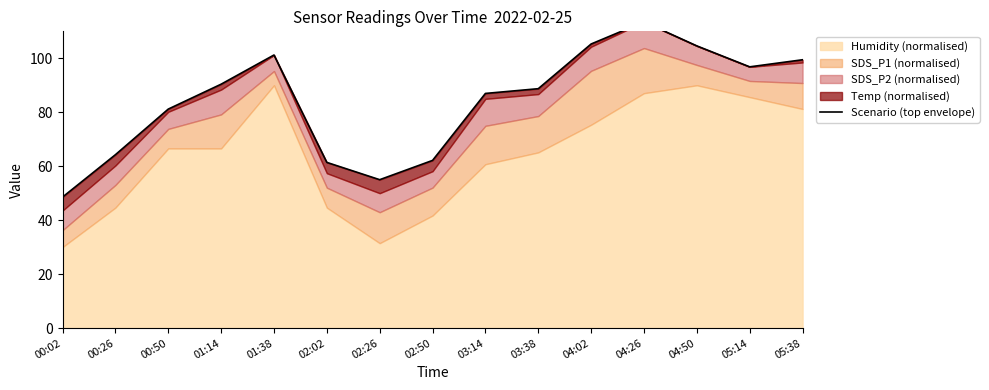

What is the ratio of the value at 04:02 to the value at 02:50?

1.7